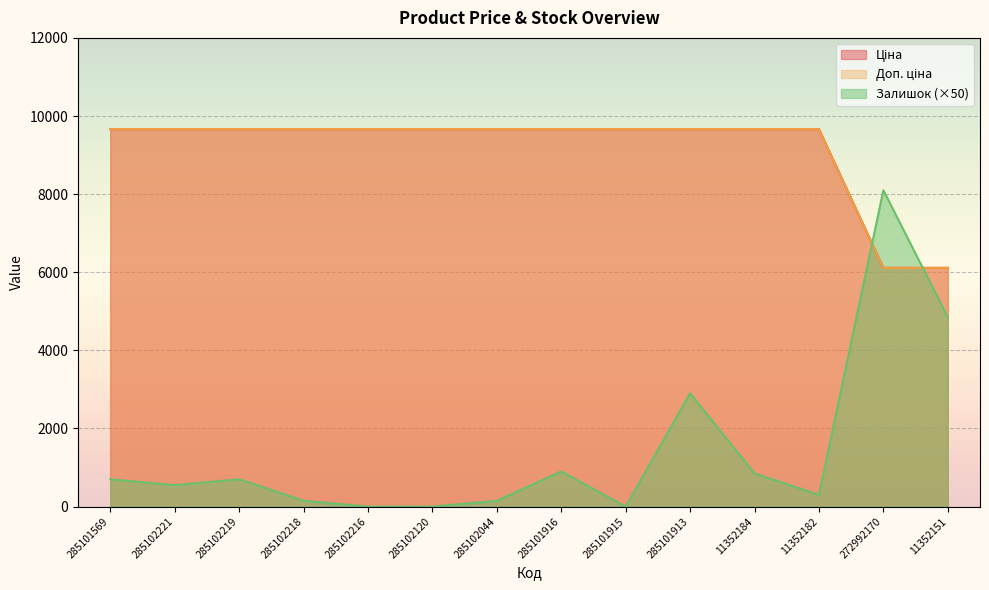

The value of Ціна at 272992170 is 6112.5. True or false?

True